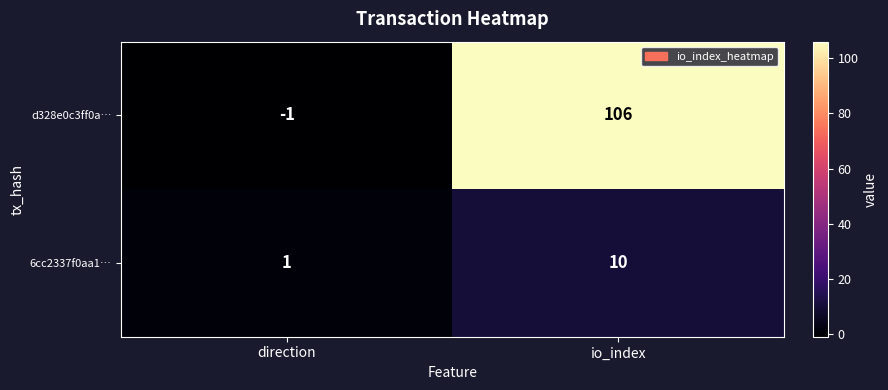

What is the minimum value shown in the chart?

-1